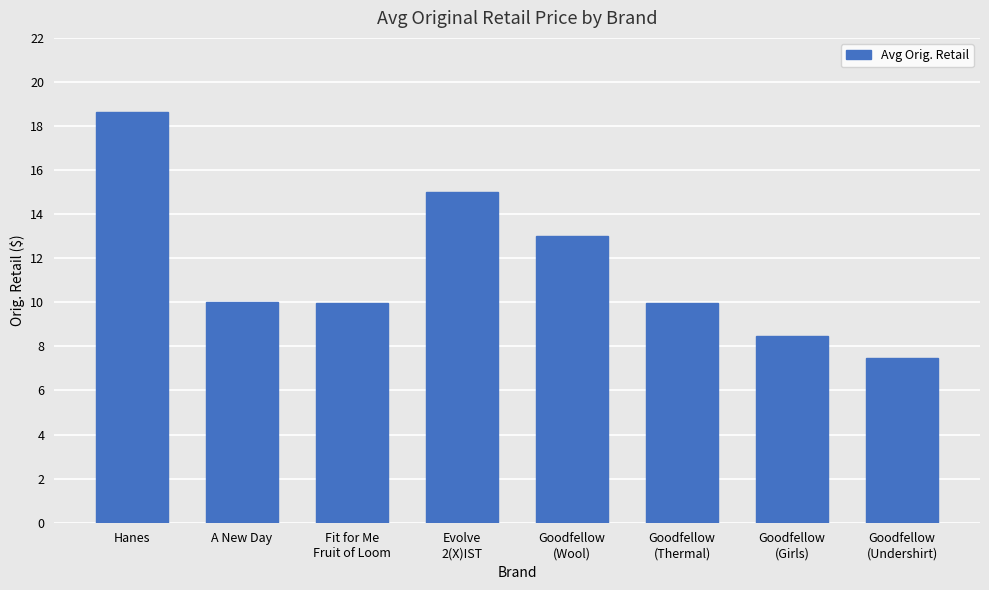

What is the sum of the values at Evolve
2(X)IST and A New Day?

25.0